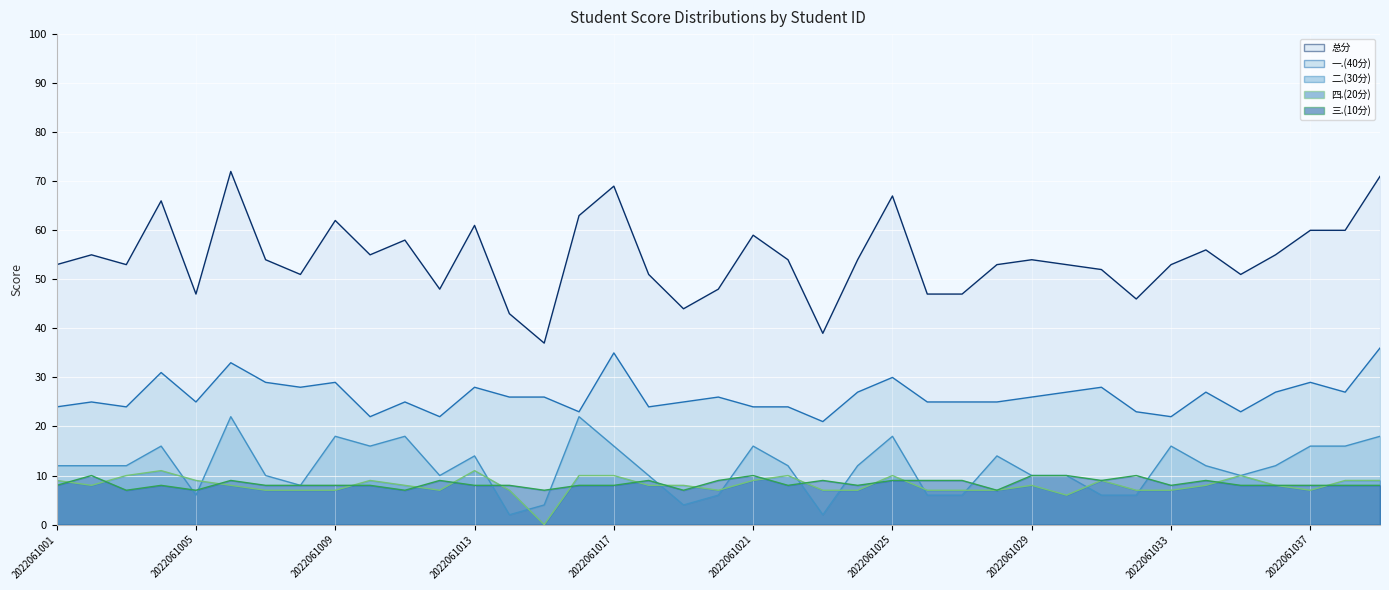

Where is the first local maximum for 三.(10分)?

2022061002